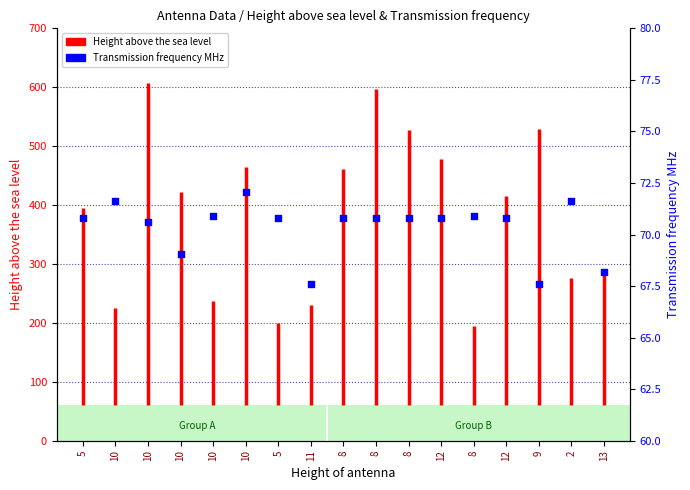

Between 12 and 8, which is larger?

12